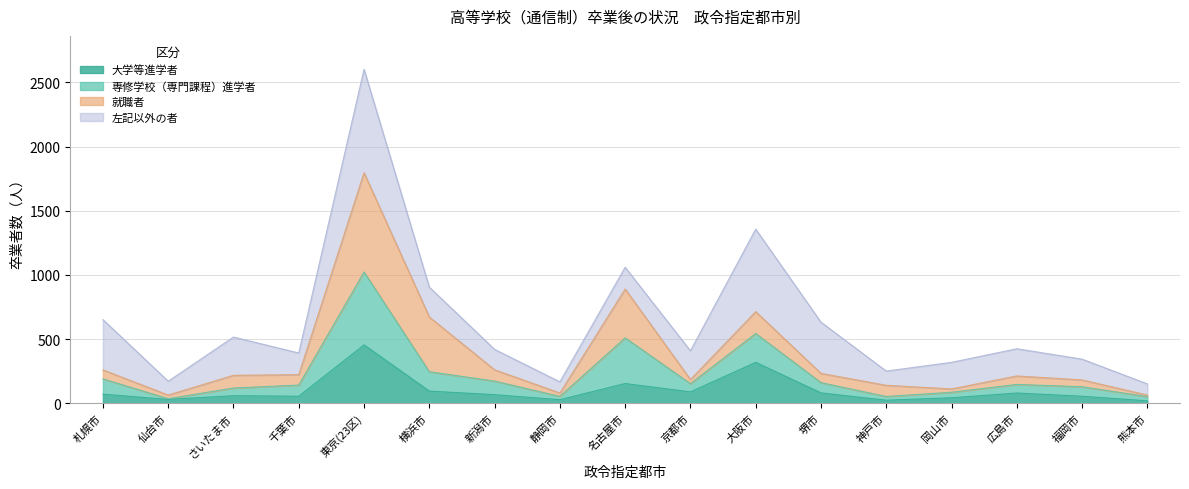

Which has a higher value, 大阪市 or 福岡市?

大阪市